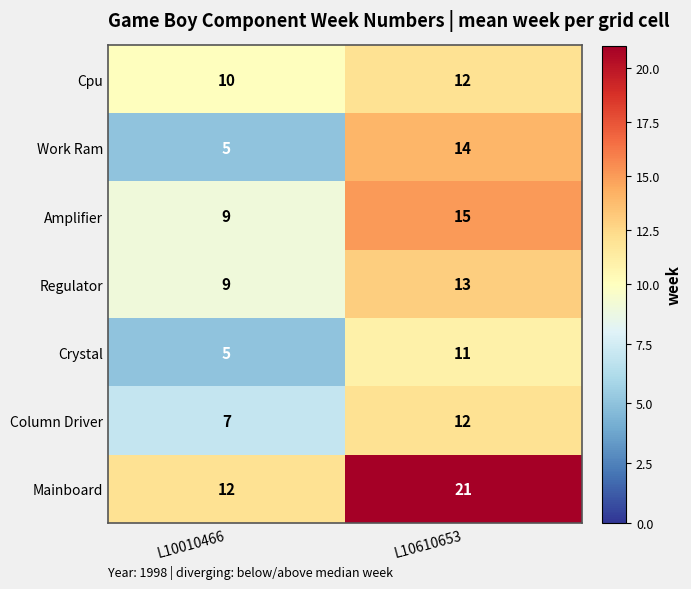

List the labels in order of Crystal value, largest first.

L10610653, L10010466